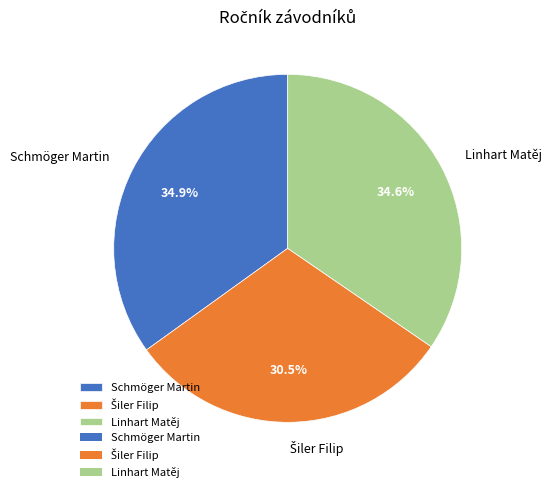

How many slices are in this pie chart?

3